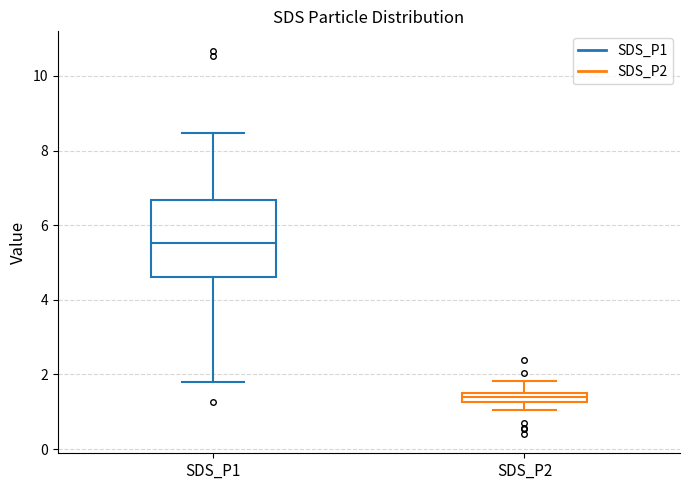

Which box's median line is the lowest?

SDS_P2